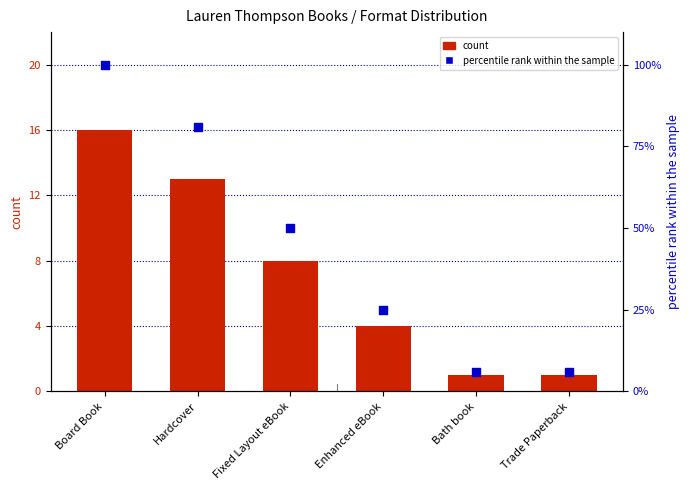

Which series has the widest spread of Y values?

percentile rank within the sample